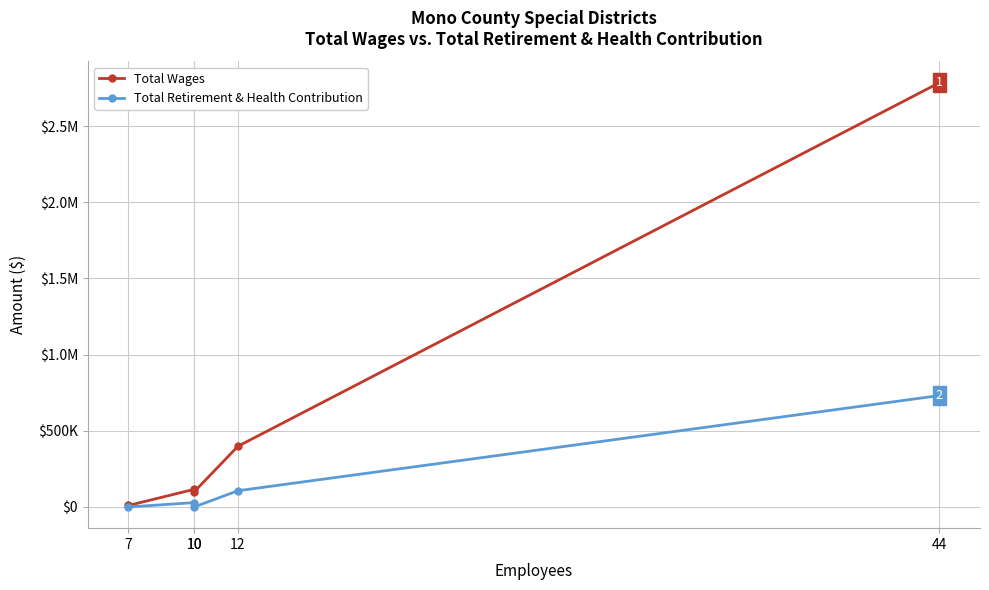

Rank the series by their average value, from lowest to highest.

Total Retirement & Health Contribution, Total Wages